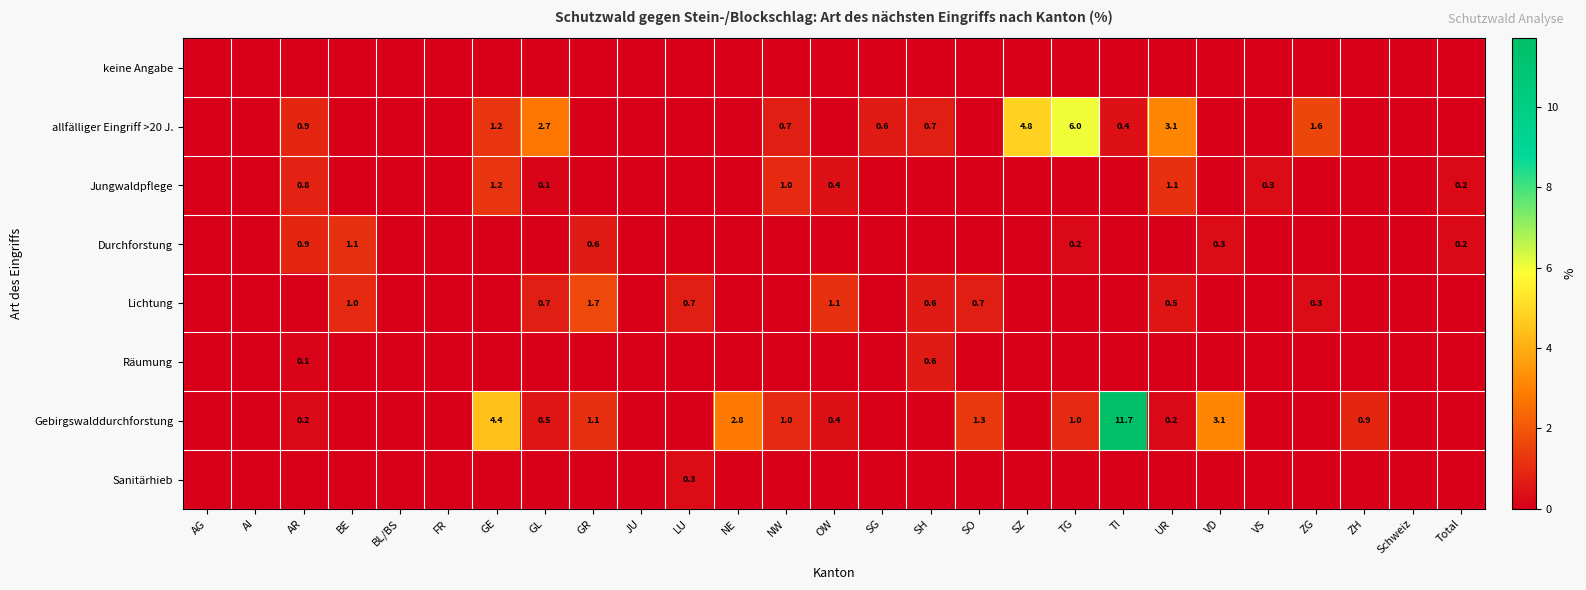

At which category does the chart reach its peak across all series?

TI